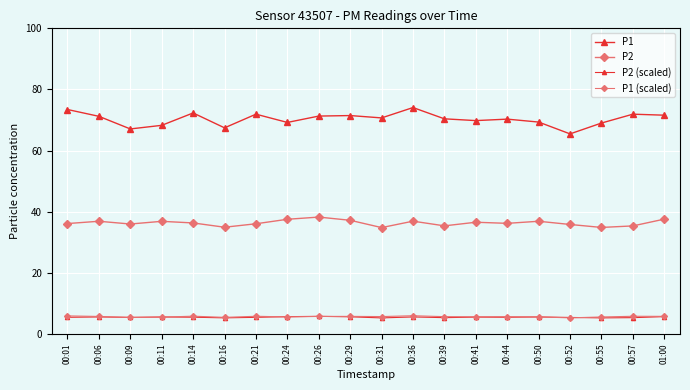

What value does the P2 series have at 00:06?

36.9